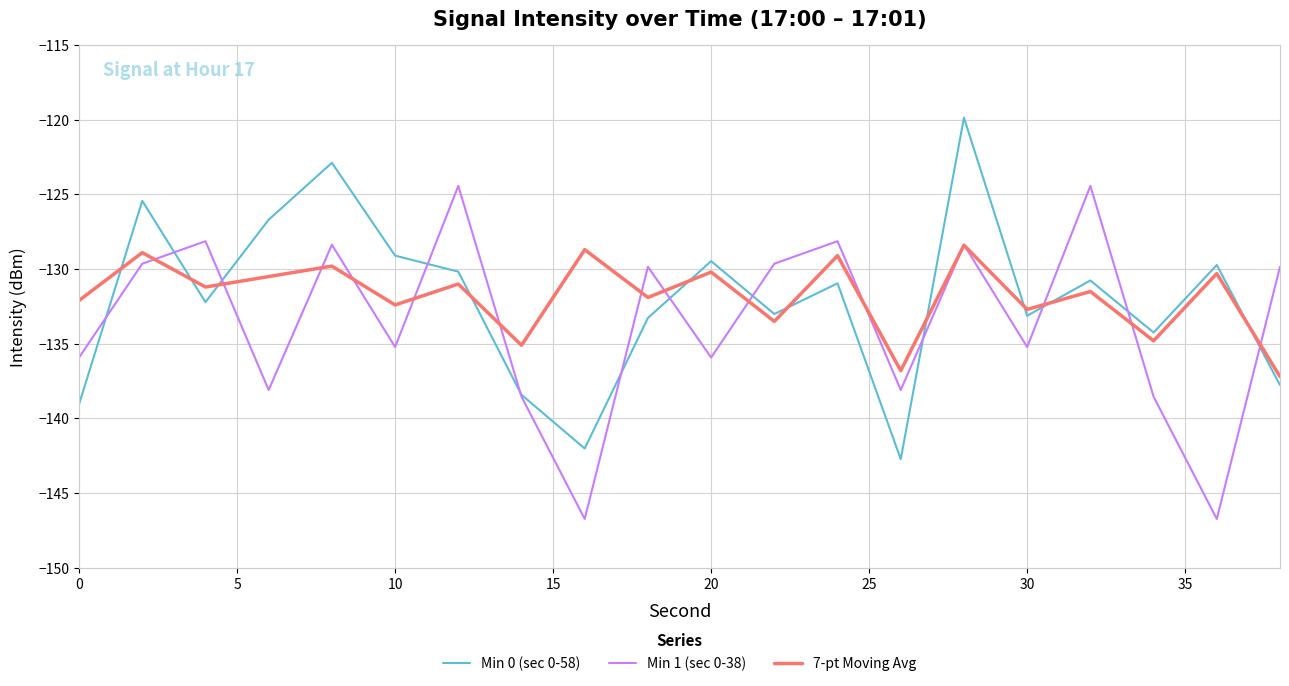

List the series in order of their peak value, highest first.

Min 0 (sec 0-58), Min 1 (sec 0-38), 7-pt Moving Avg